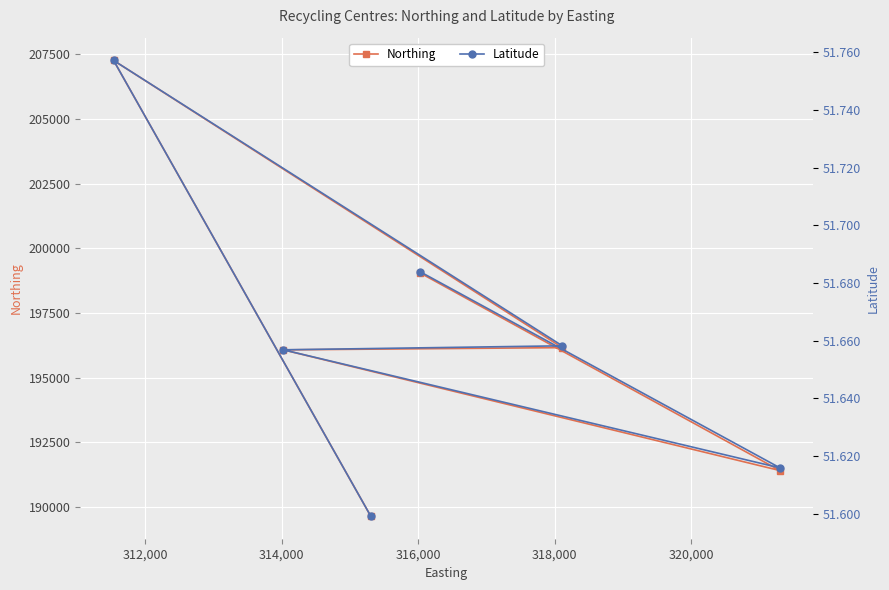

True or false: Northing and Latitude intersect in this chart.

False